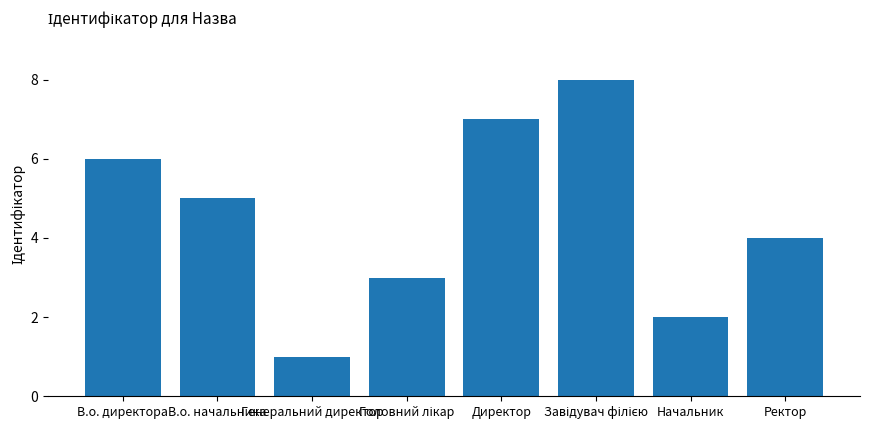

Reading right to left, extract all data points from this chart.

4	2	8	7	3	1	5	6